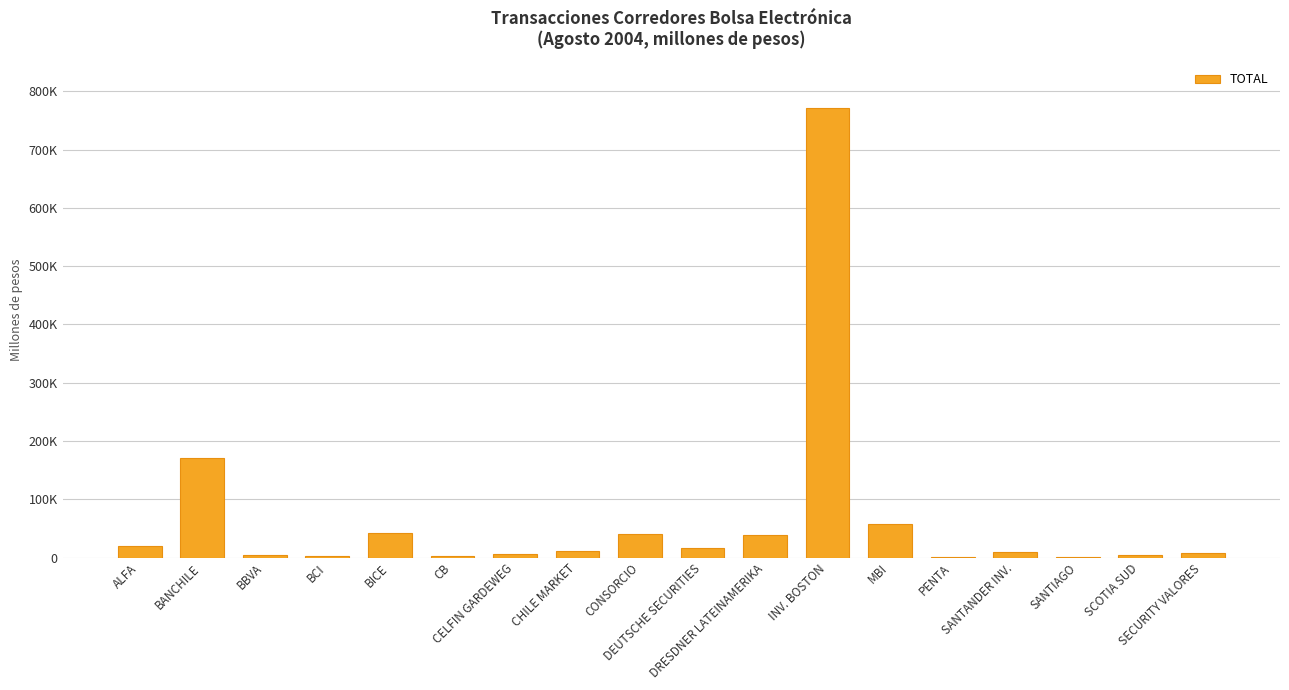

Are the bars horizontal?

No